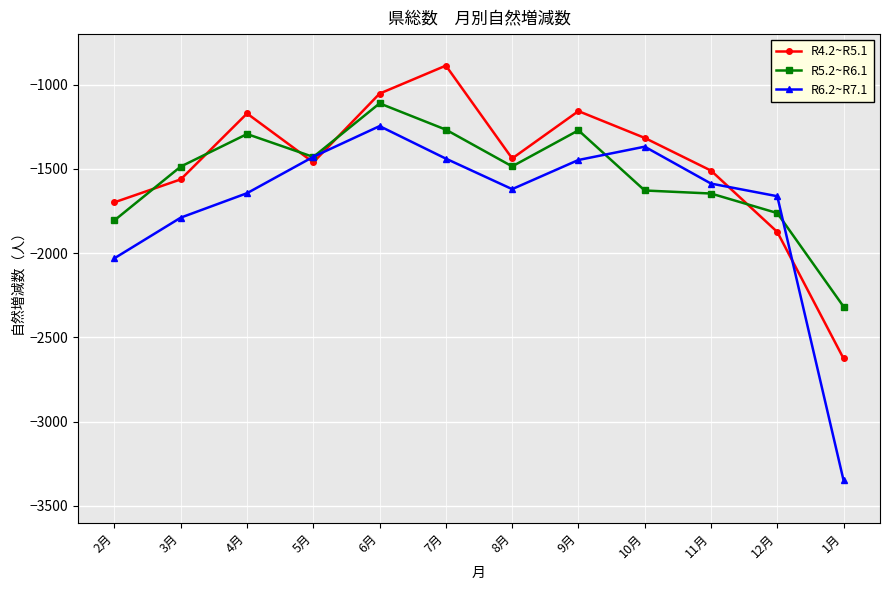

At which category is the sum across all series the highest?

6月